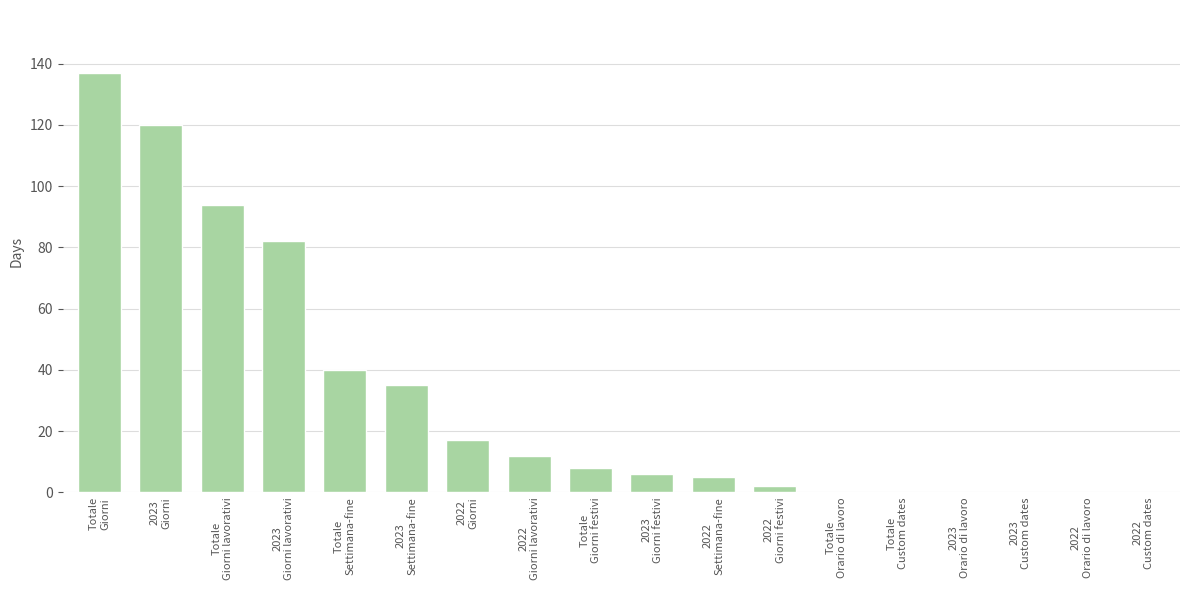

Reading left to right, what are all the values shown in this chart?

Totale
Giorni=137	2023
Giorni=120	Totale
Giorni lavorativi=94	2023
Giorni lavorativi=82	Totale
Settimana-fine=40	2023
Settimana-fine=35	2022
Giorni=17	2022
Giorni lavorativi=12	Totale
Giorni festivi=8	2023
Giorni festivi=6	2022
Settimana-fine=5	2022
Giorni festivi=2	Totale
Orario di lavoro=0	Totale
Custom dates=0	2023
Orario di lavoro=0	2023
Custom dates=0	2022
Orario di lavoro=0	2022
Custom dates=0